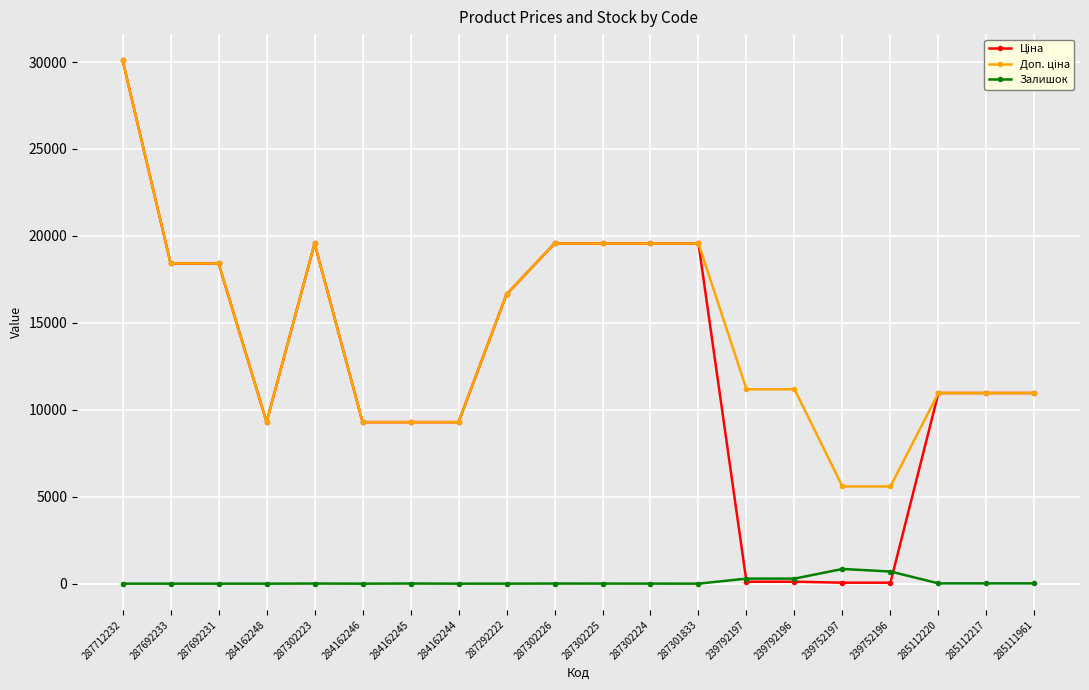

Is it true that Залишок equals 290.0 at 239792196?

True